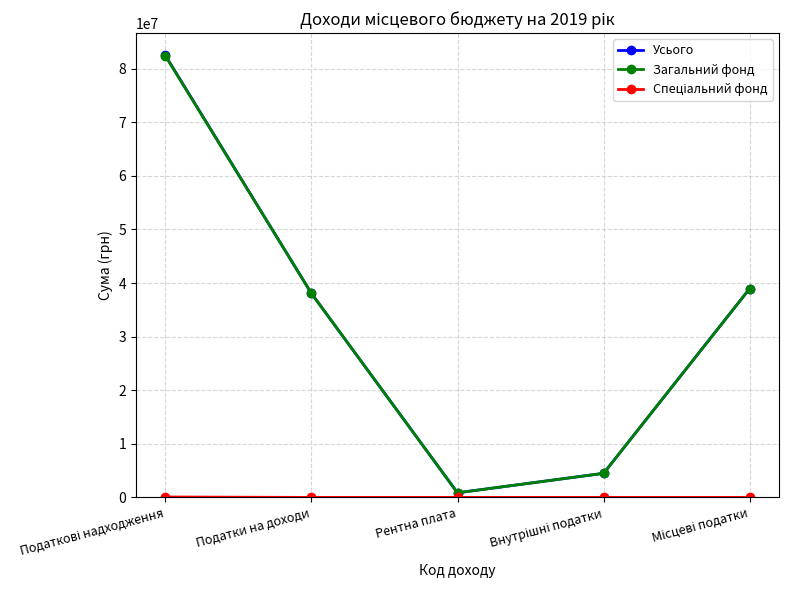

Which series has the largest range (max minus min)?

Усього